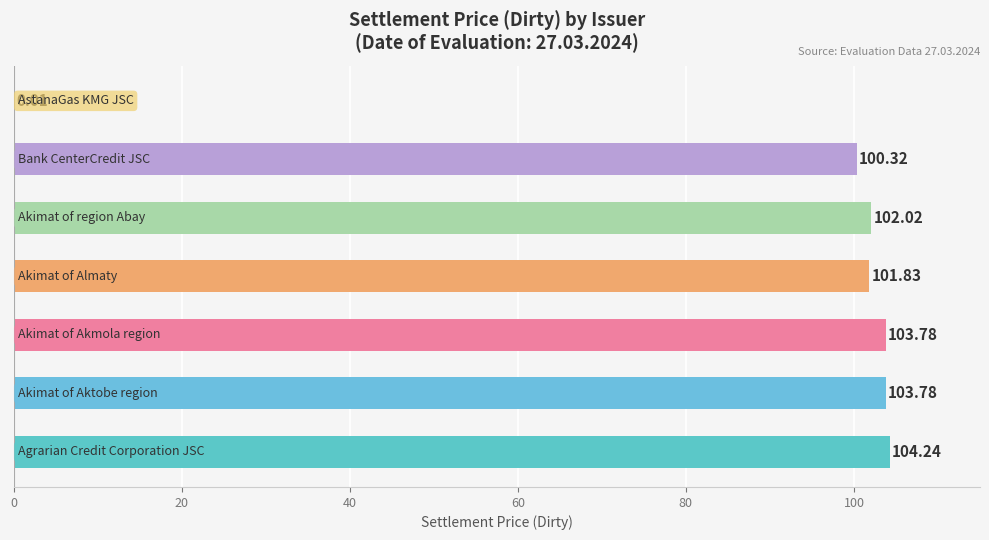

What is the sum of all values?

616.0